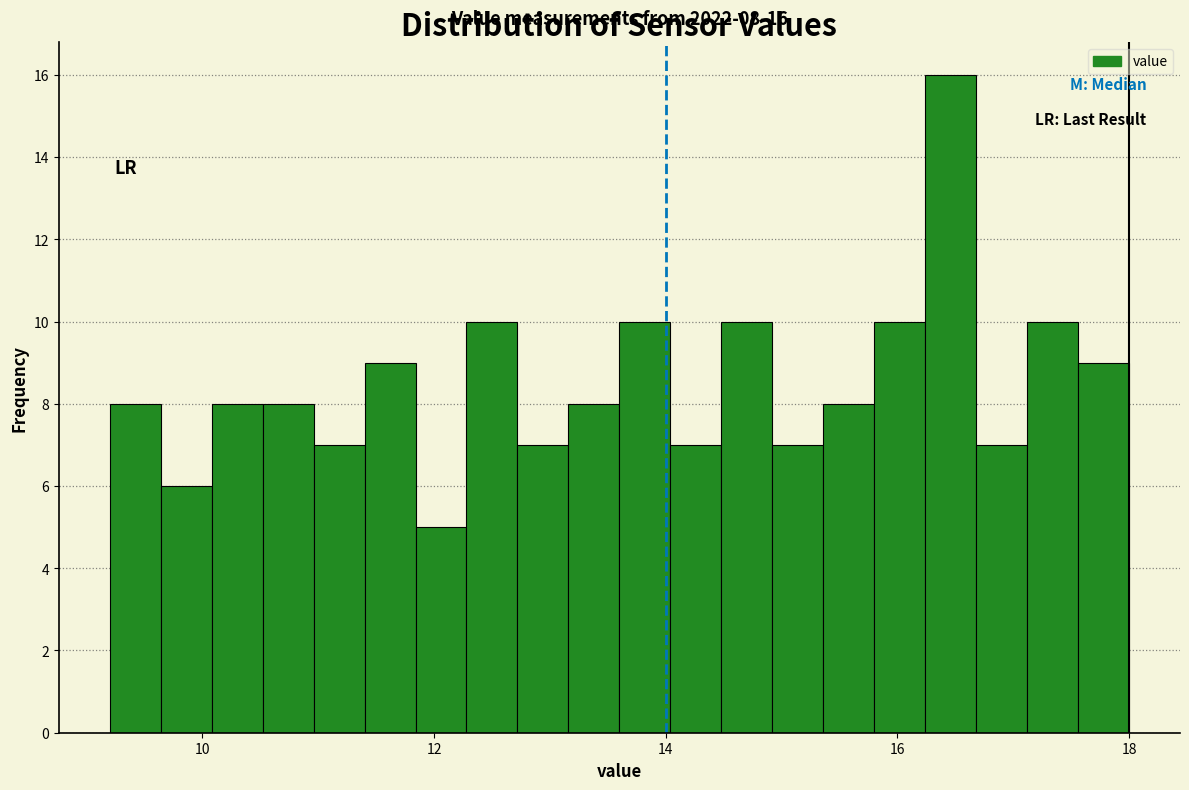

Around what value on the x-axis is the tallest bar? Give the approximate position of its centre, as read against the axis.

16.4